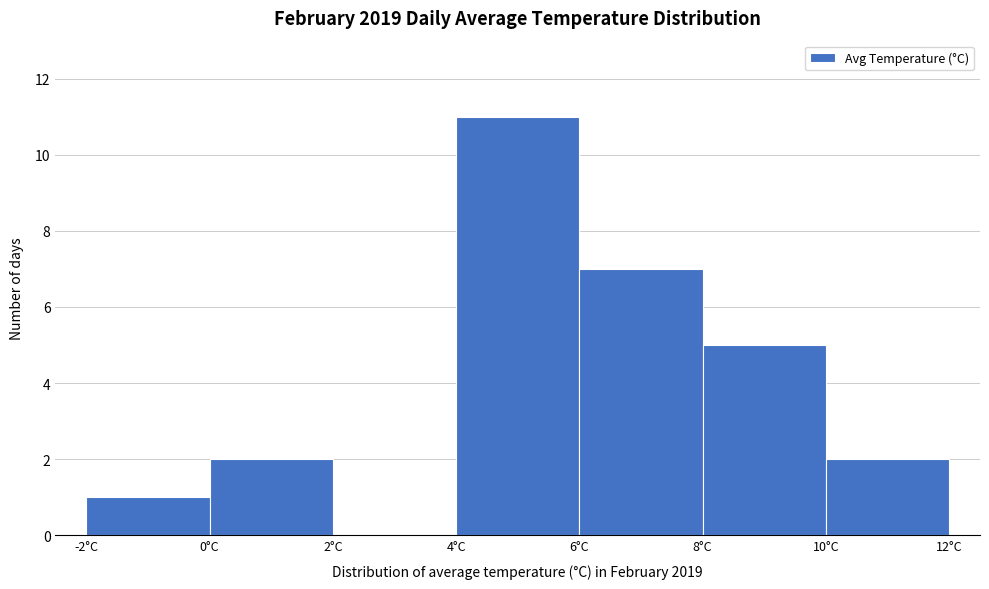

Reading left to right, list every bar in this chart as the range it spans on the x-axis followed by its height. The values are not printed on the chart, so give them approximately, as read against the axis.

-2 to 0: 1
0 to 2: 2
2 to 4: 0
4 to 6: 11
6 to 8: 7
8 to 10: 5
10 to 12: 2